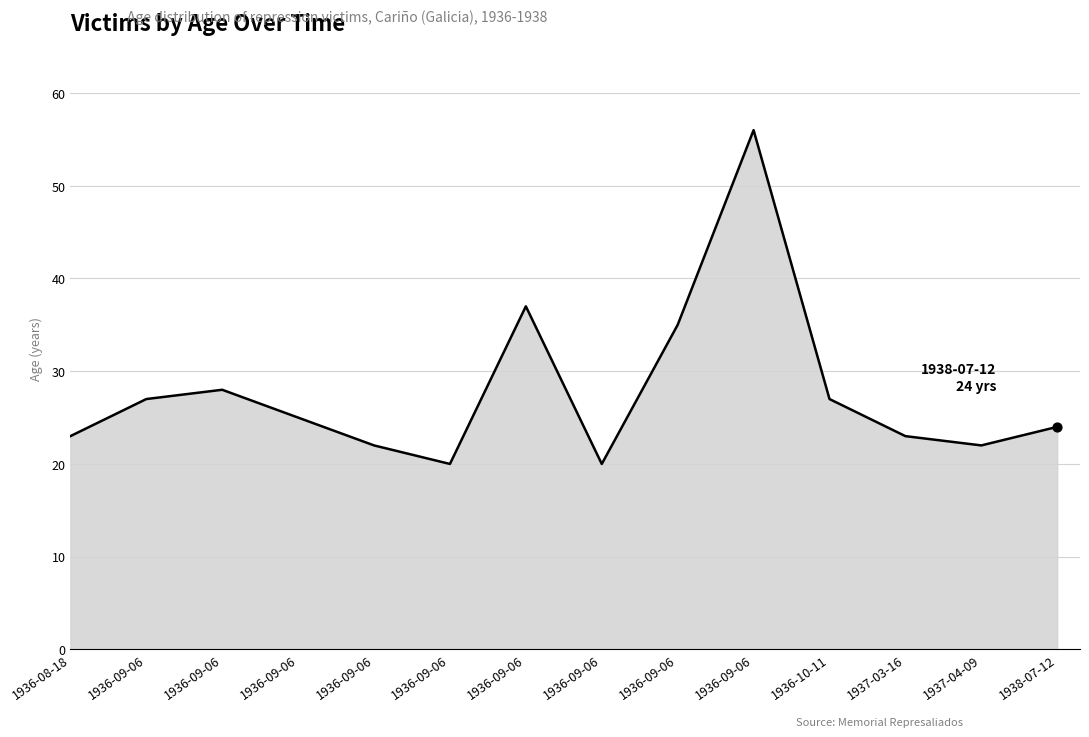

Which has a higher value, 1936-09-06 or 1936-09-06?

1936-09-06